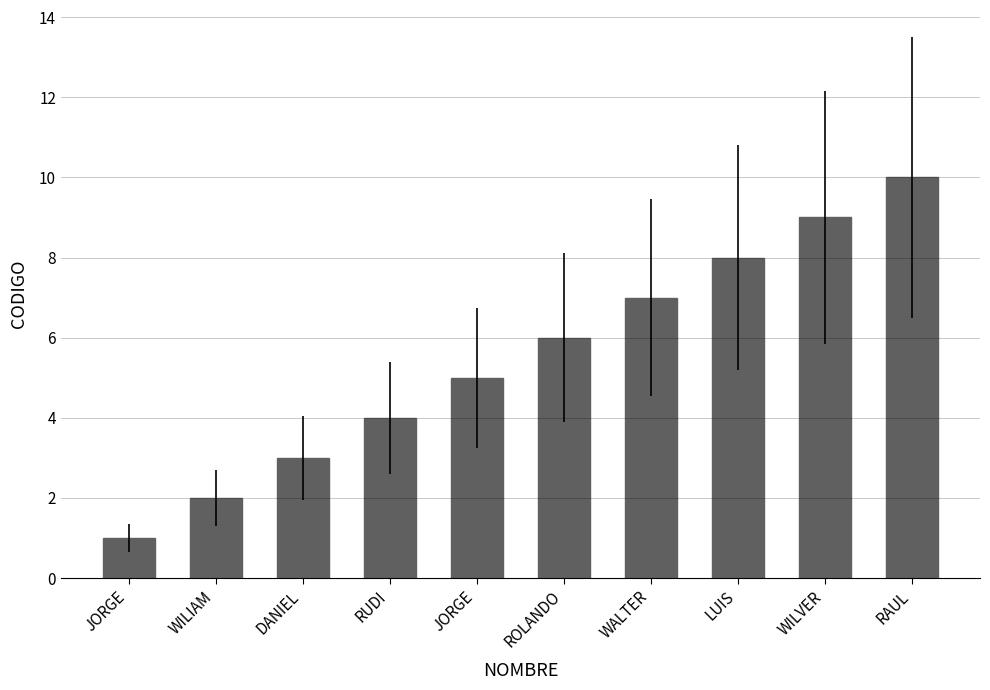

What is the maximum value shown in the chart?

10